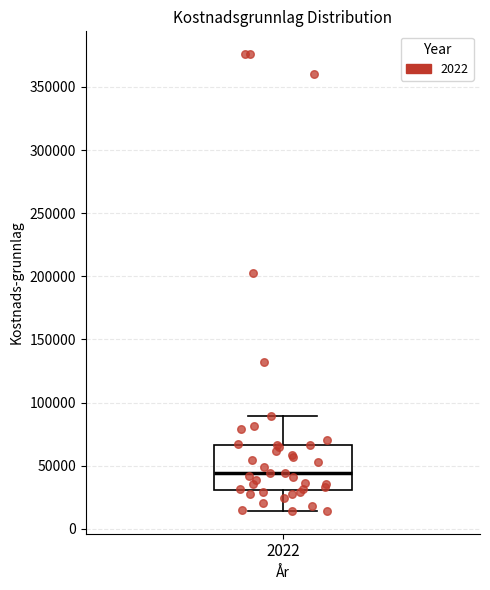

Transcribe this box plot: give where the median line is, the range the box spans, and where the two whiskers end, as read against the y-axis. The values are not printed on the chart, so give them approximately, as read against the axis.

median 45000, box 30000 to 65000, whiskers 15000 to 90000